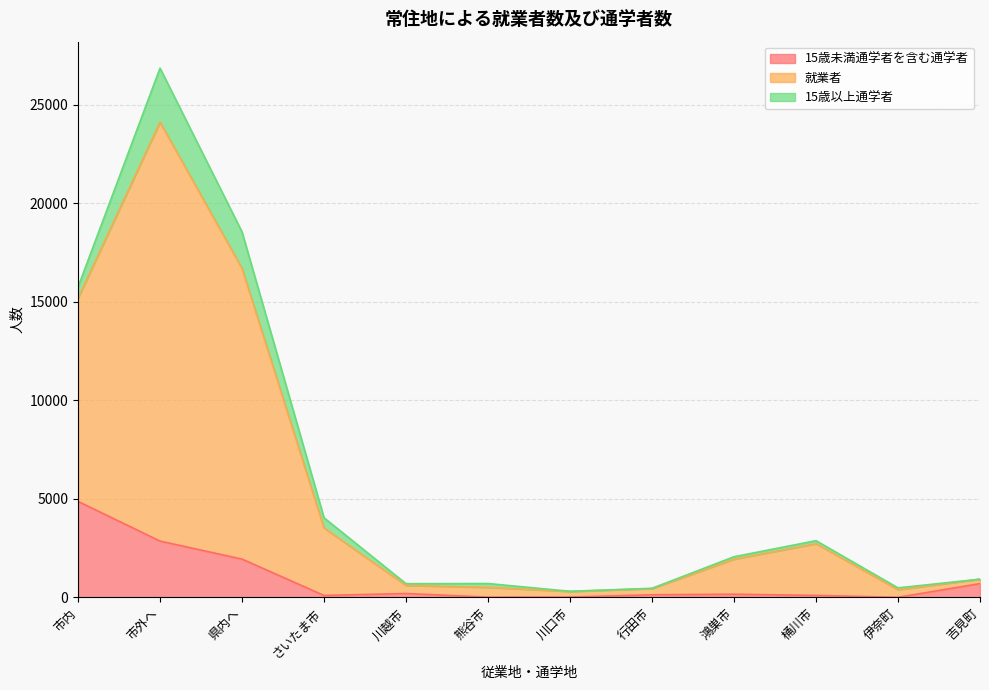

How many data points in 15歳未満通学者を含む通学者 are less than 158?

6